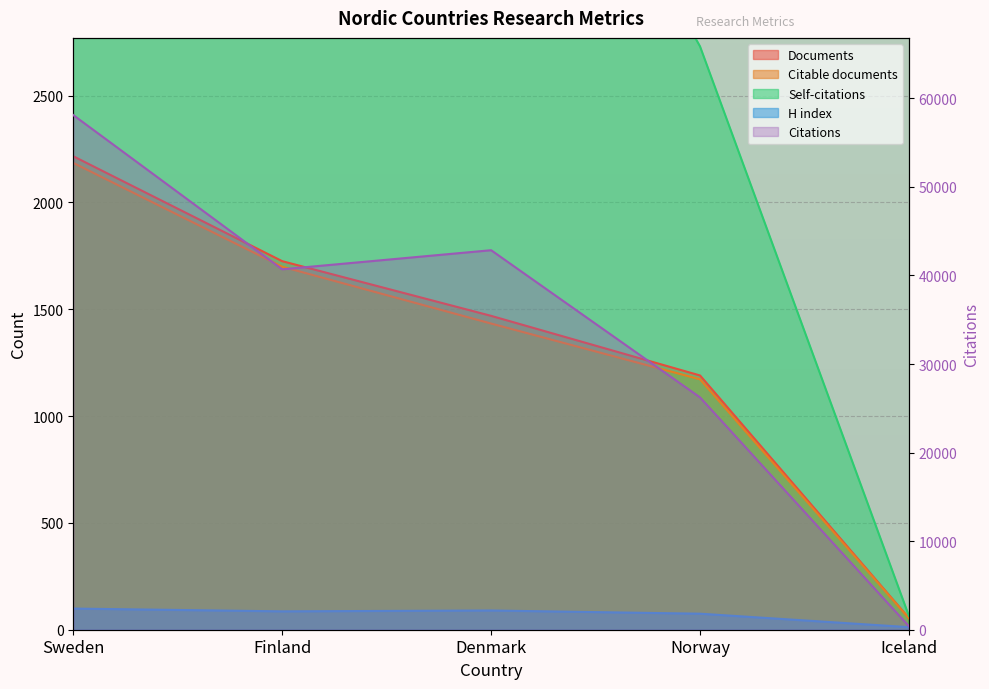

The value of Citations at Denmark is 42855. True or false?

True